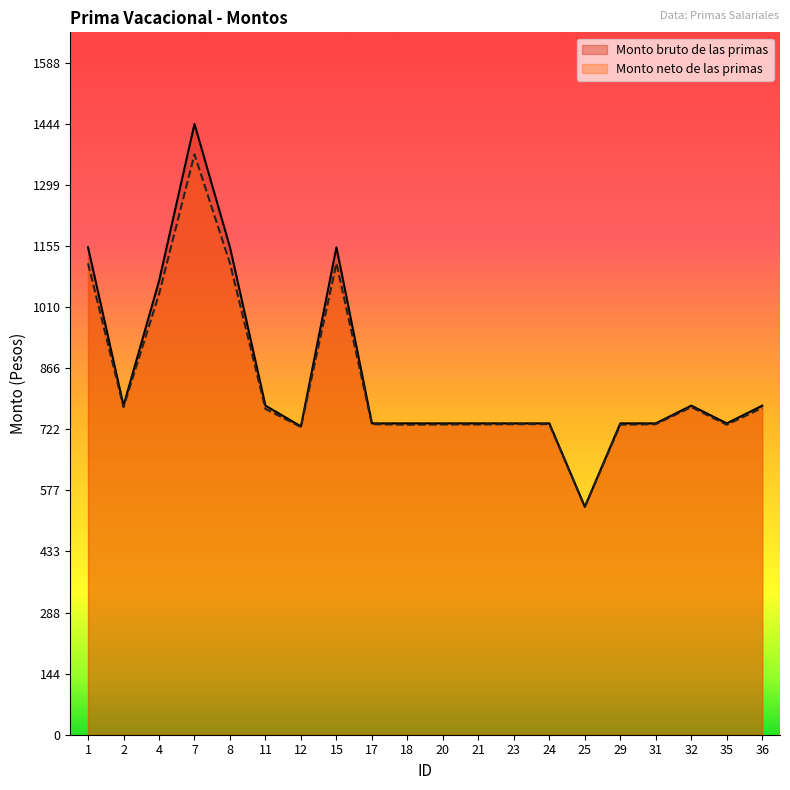

True or false: Monto bruto de las primas has a value of 736.2 at 21.

True